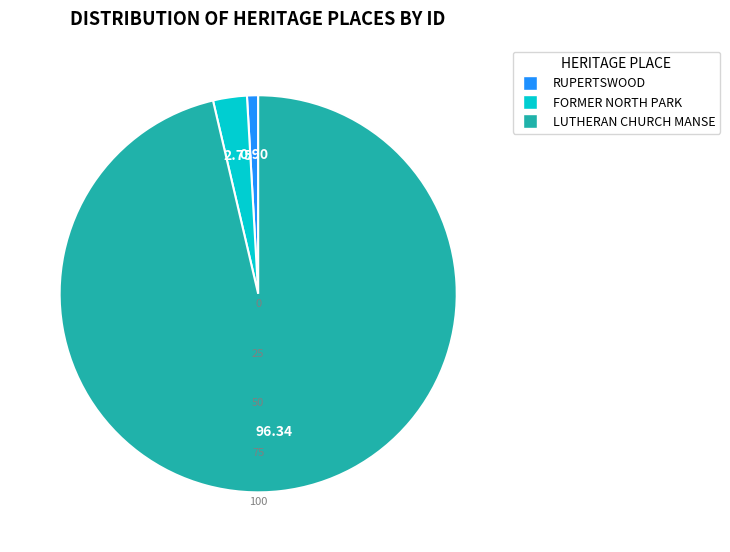

Between FORMER NORTH PARK and RUPERTSWOOD, which is larger?

FORMER NORTH PARK